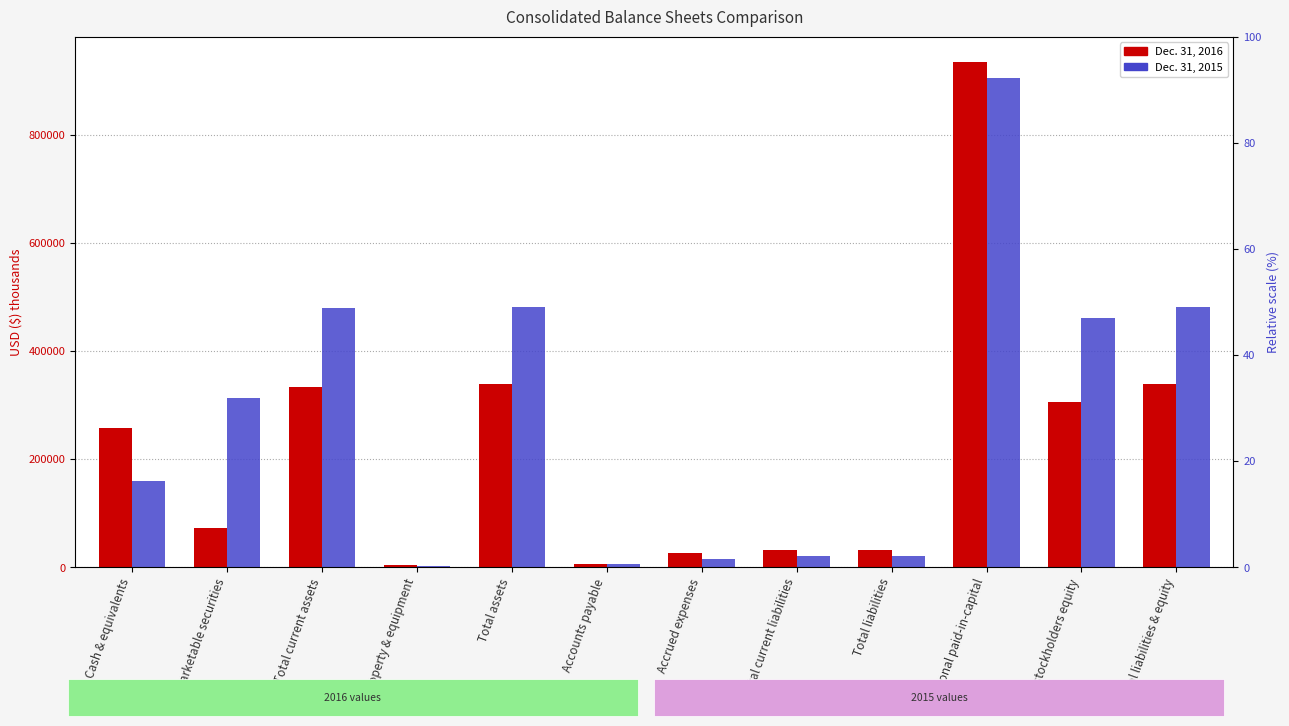

Between Property & equipment and Accrued expenses, which is larger?

Accrued expenses